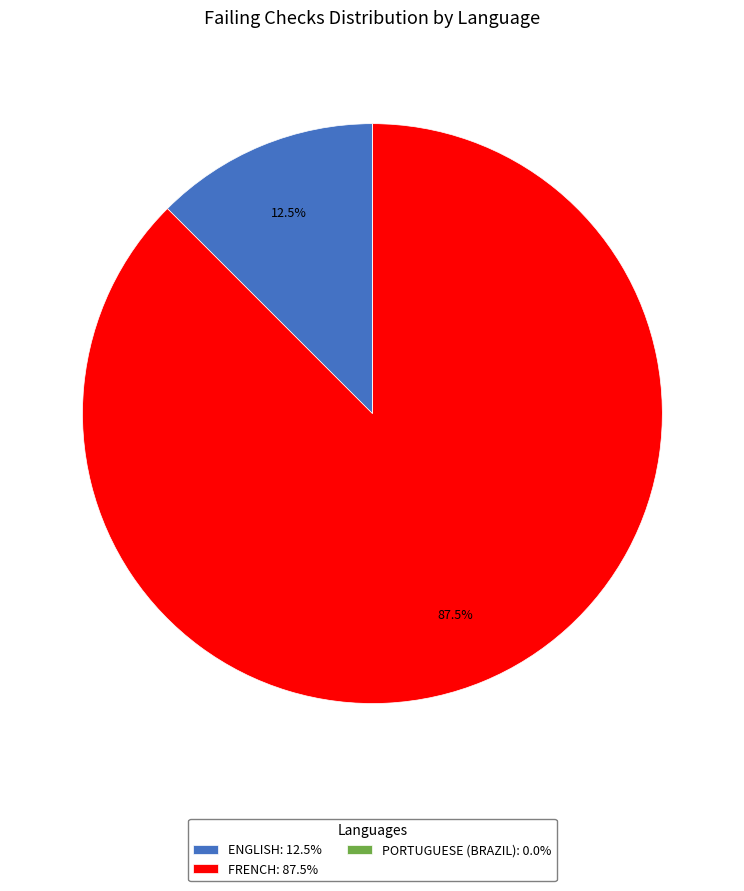

How much of the chart is everything except FRENCH: 87.5%?

12.5%